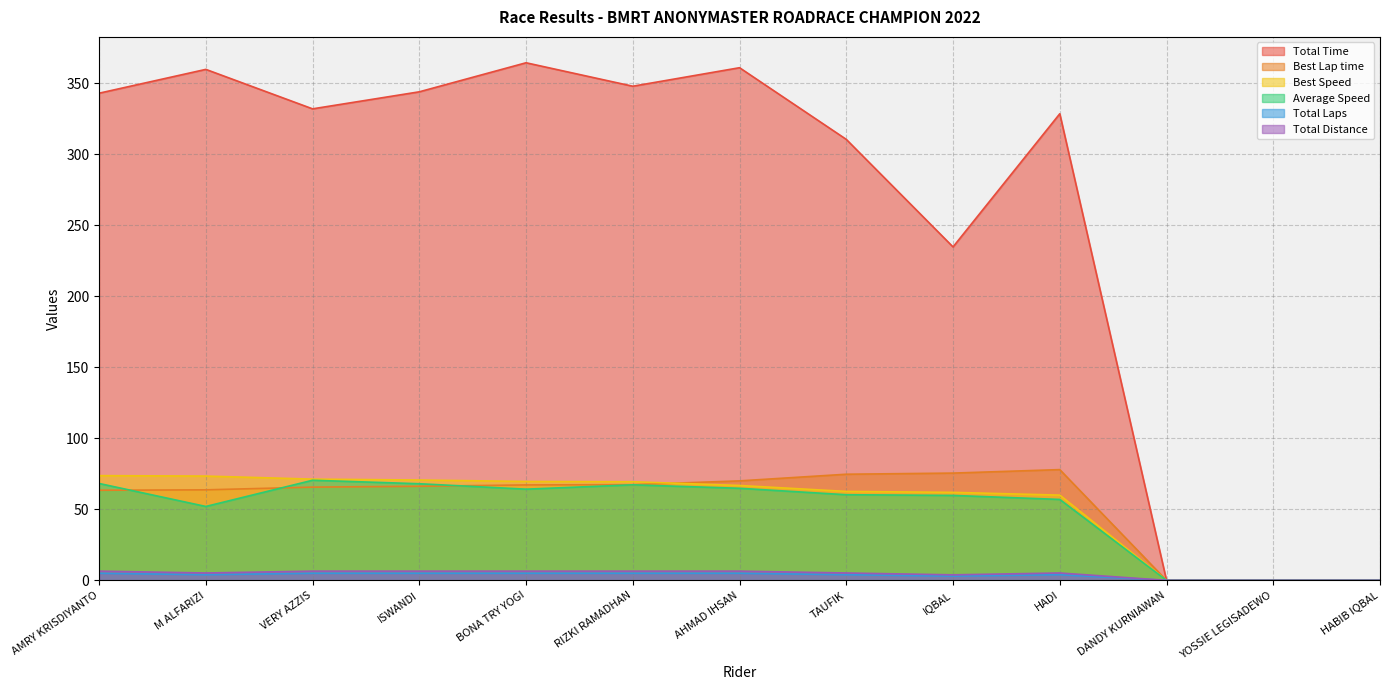

True or false: Best Lap time and Total Time intersect in this chart.

False